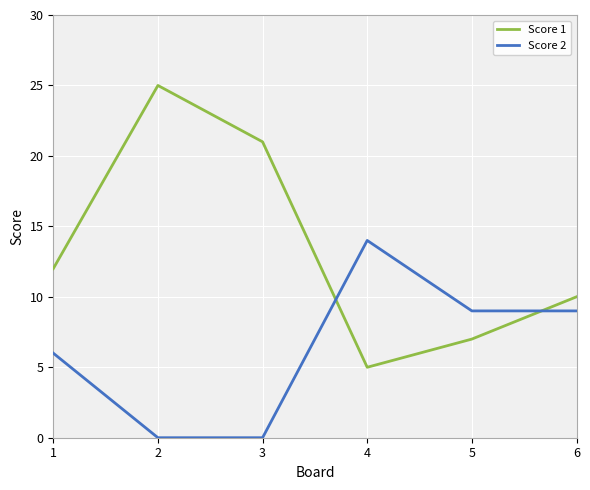

The value of Score 1 at 2 is 25. True or false?

True